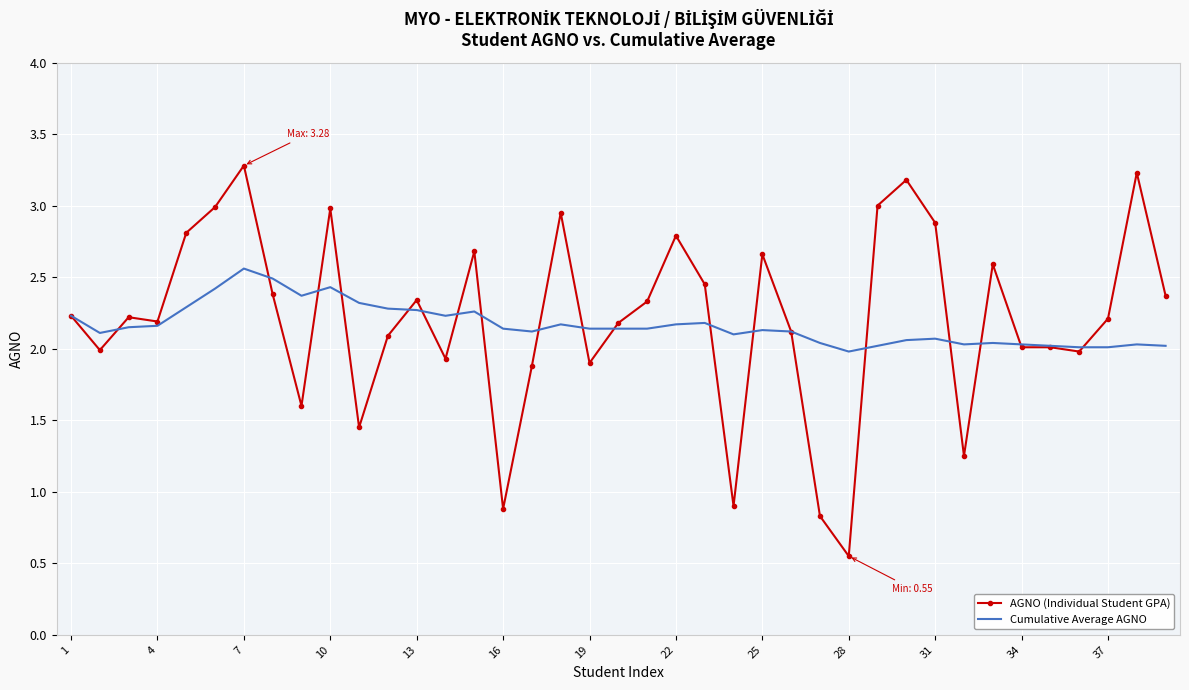

How many distinct data groups are displayed?

2